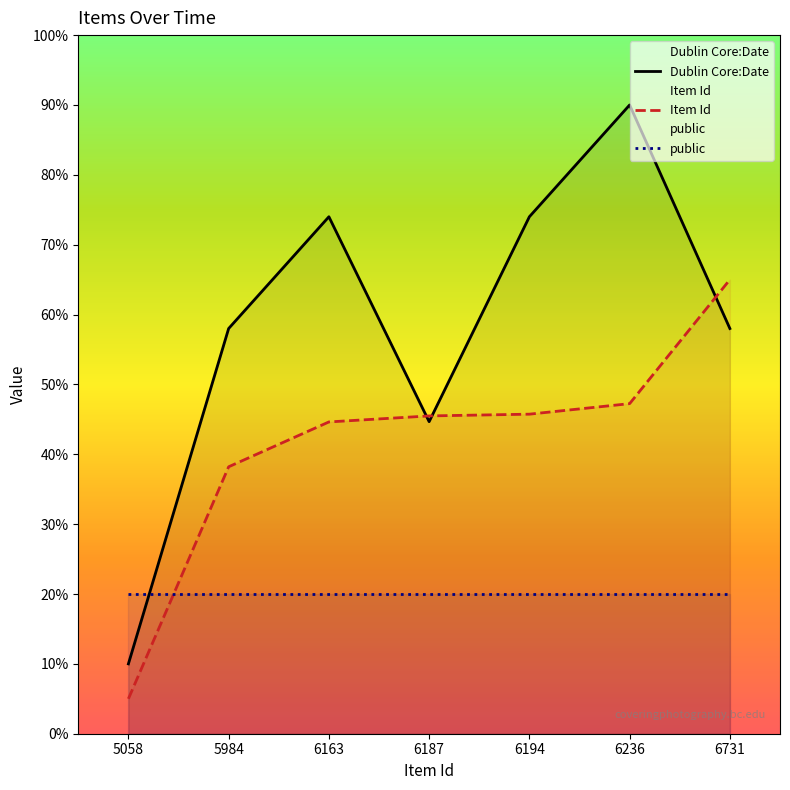

At which category does the chart reach its peak across all series?

6236